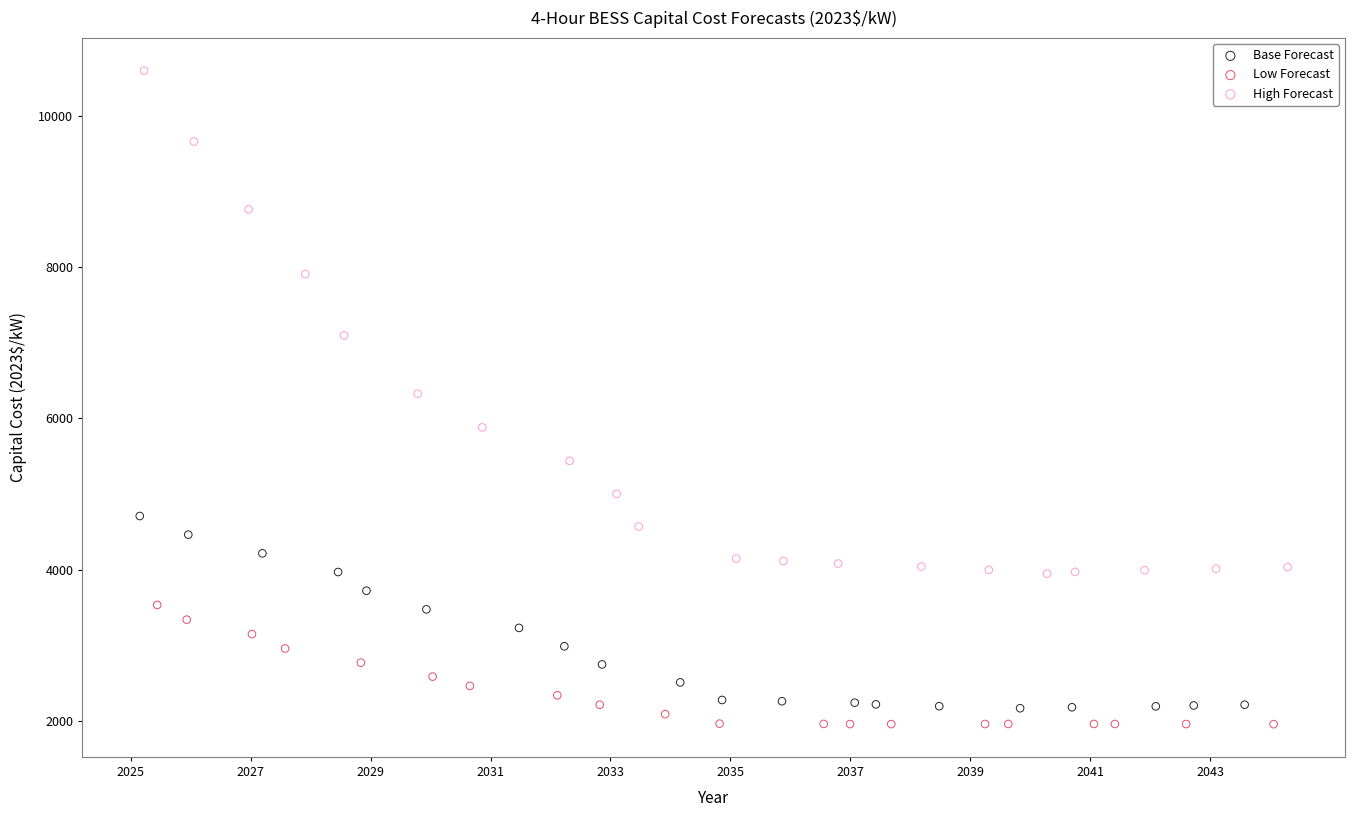

Which series has the widest spread of Y values?

High Forecast